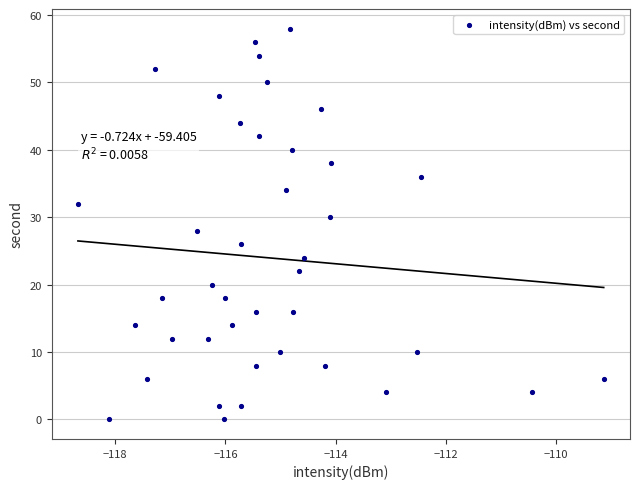

What is the range of Y values (max minus min)?

58